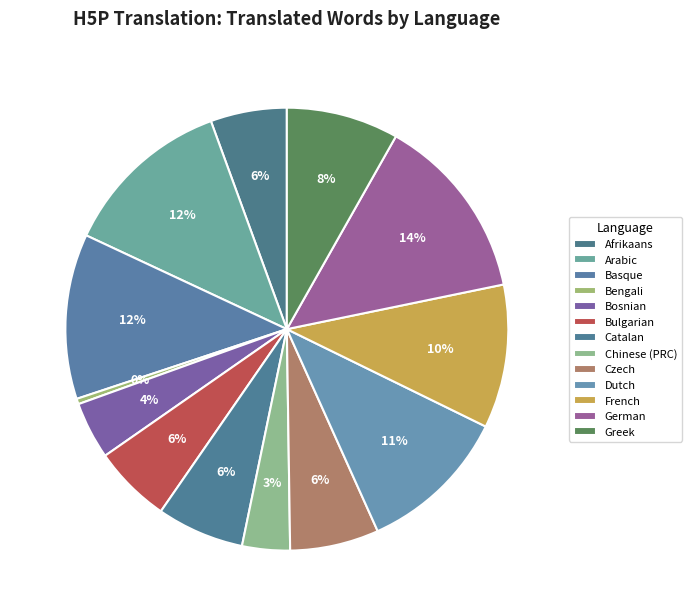

How many segments does this pie chart have?

13